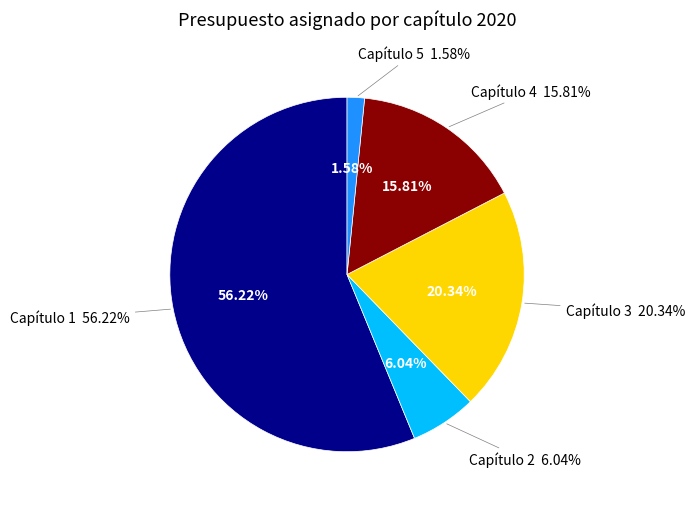

The Capítulo 1 slice represents 70% of the pie. True or false?

False